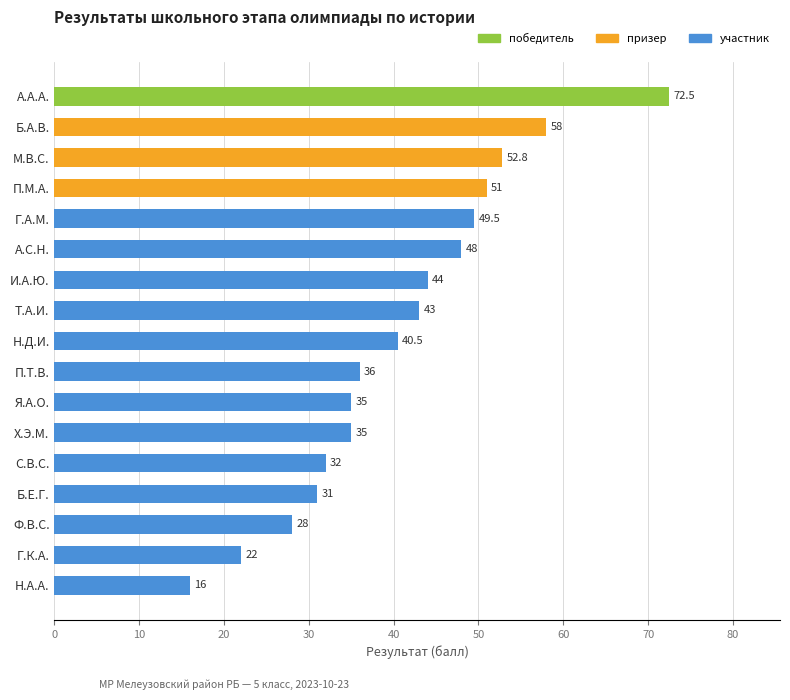

What is the label of the 15th bar from the top?

Ф.В.С.